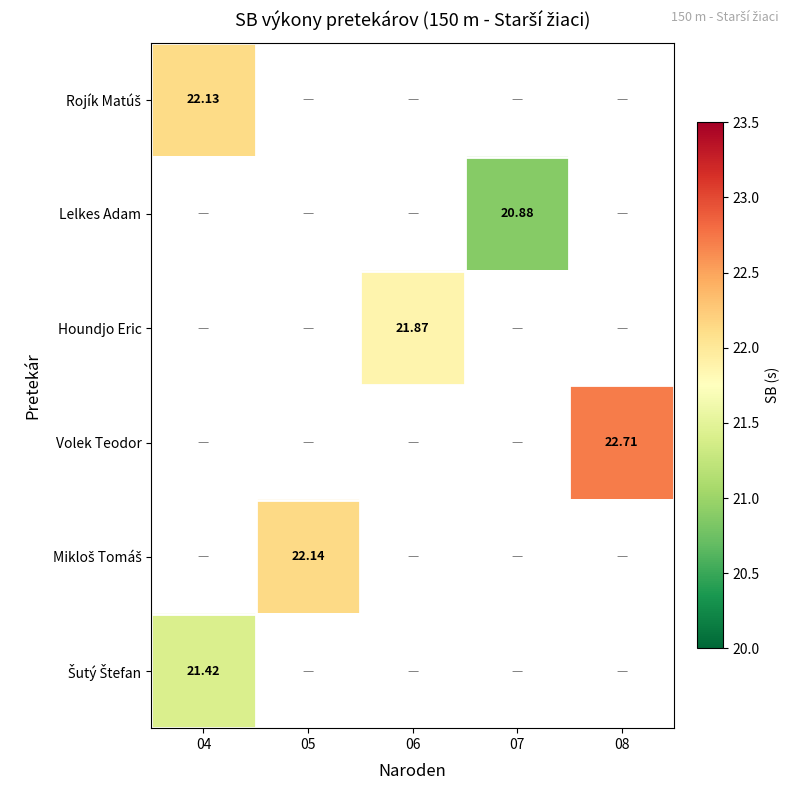

How many distinct data groups are displayed?

6